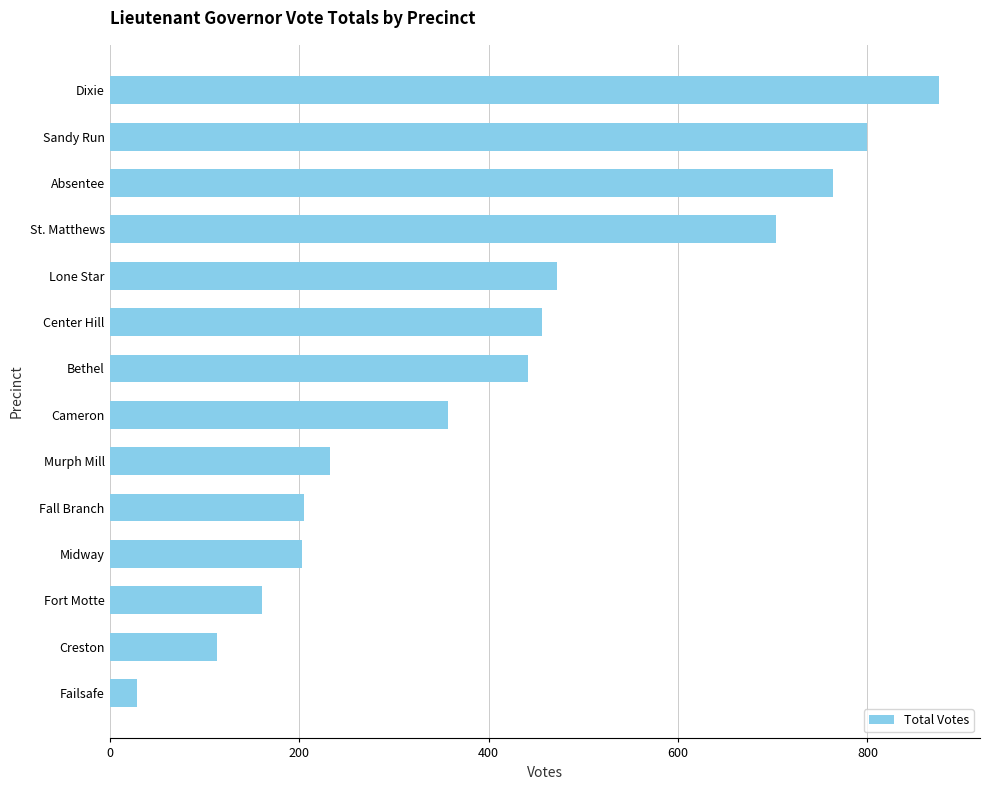

Count the number of categories in the chart.

14